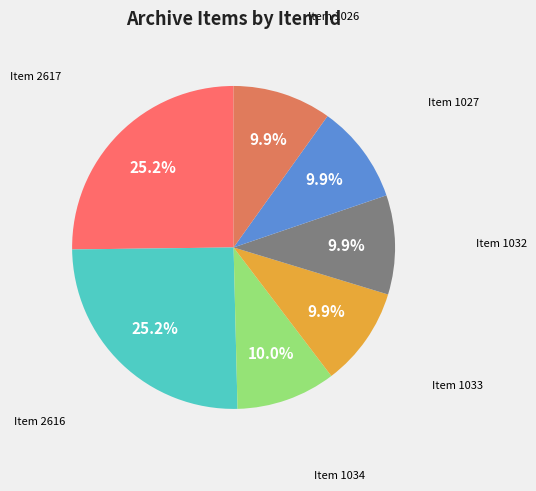

How many slices are in this pie chart?

7